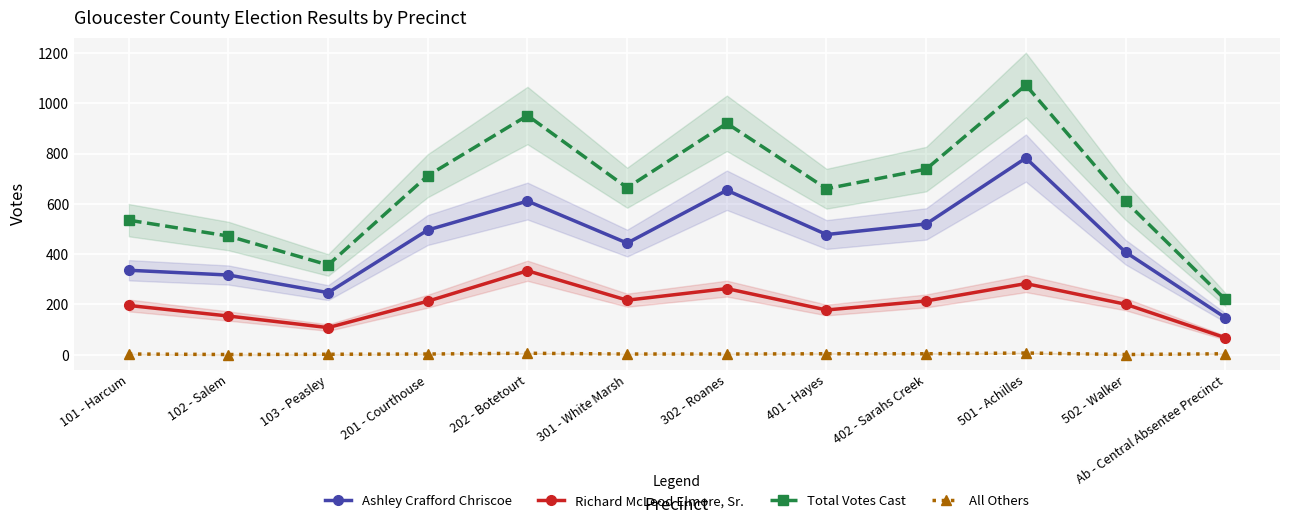

True or false: Ashley Crafford Chriscoe has more than 2 points higher than both neighbors.

True